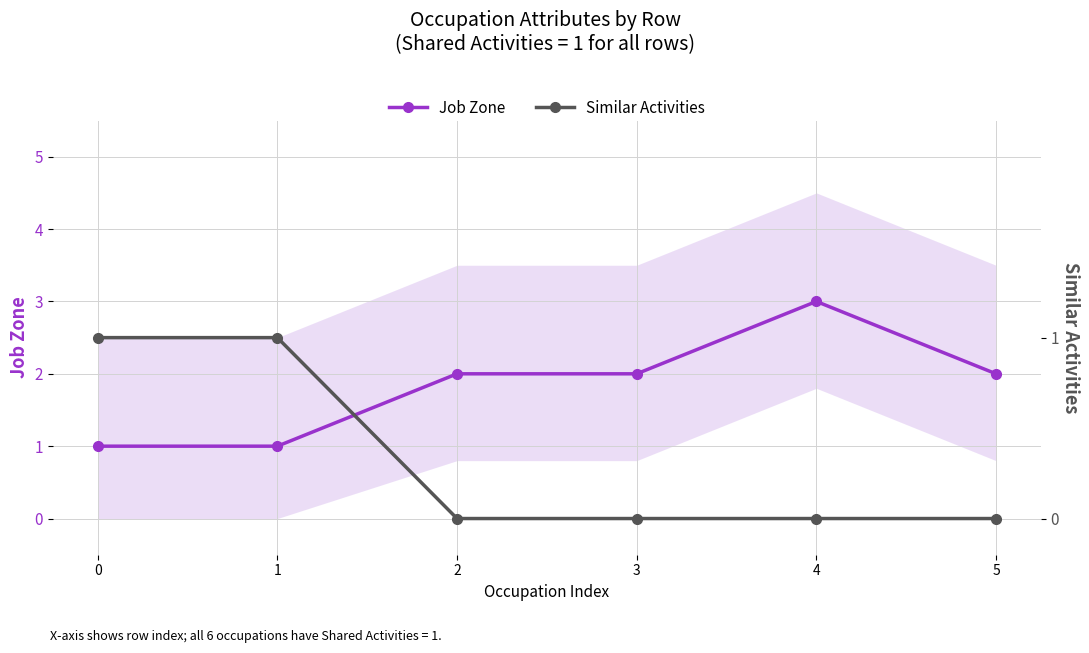

What is the value of the Job Zone point at the 1st from the left?

1